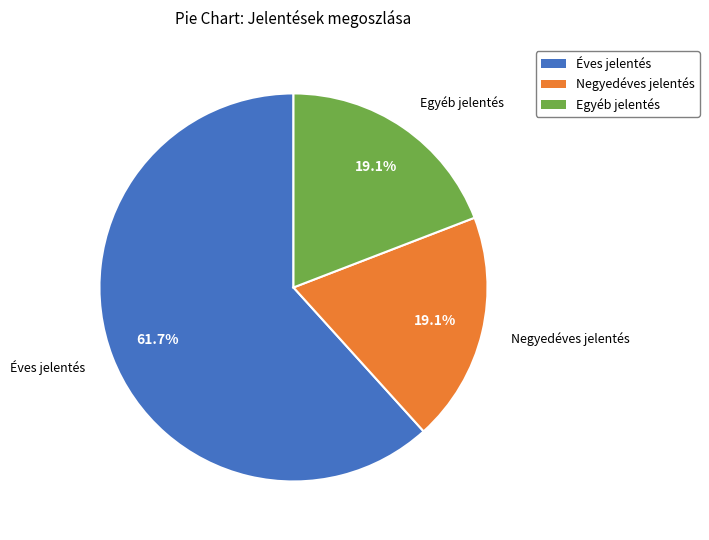

Does any single category account for the majority?

Yes